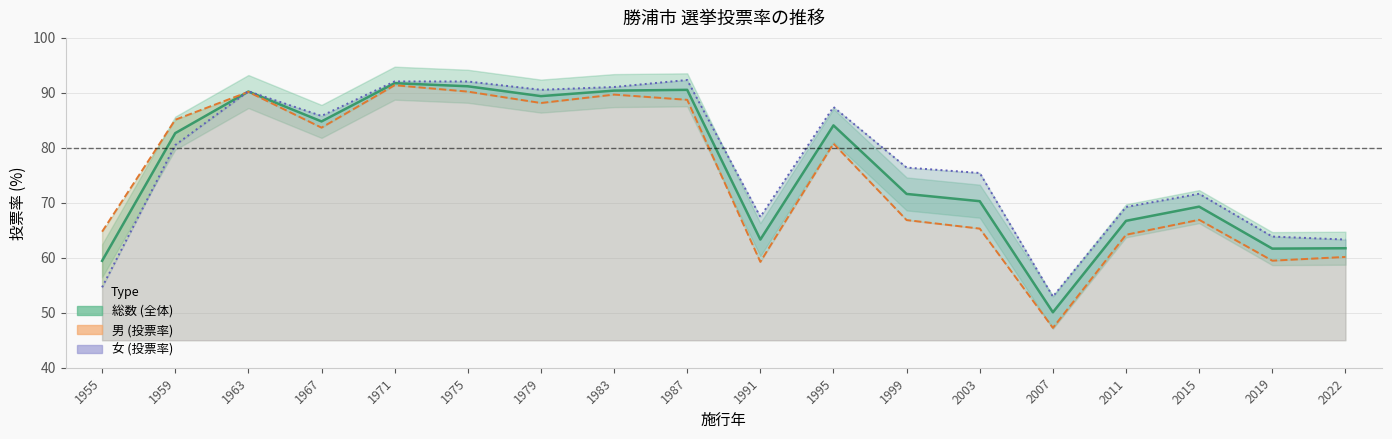

What are all the series names shown in the legend?

総数 (全体), 男 (投票率), 女 (投票率)